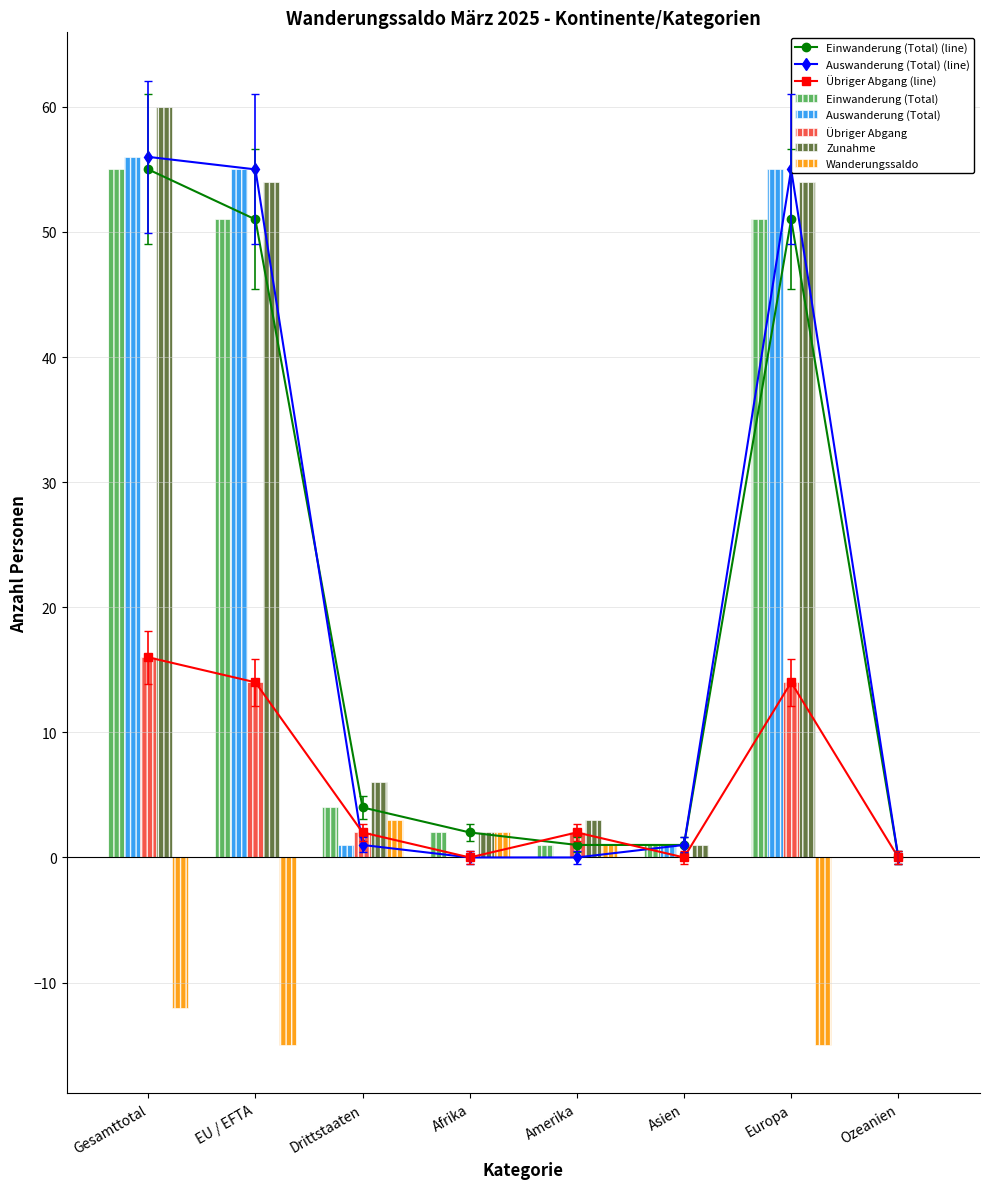

What is the difference between the Übriger Abgang values at EU / EFTA and Drittstaaten?

12